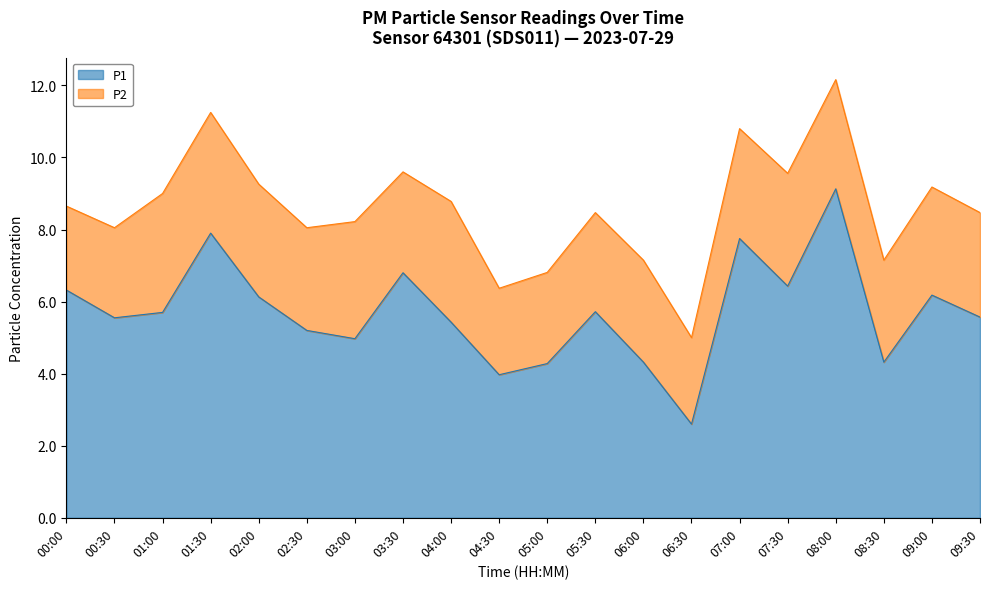

What is the maximum value for P1?

9.1